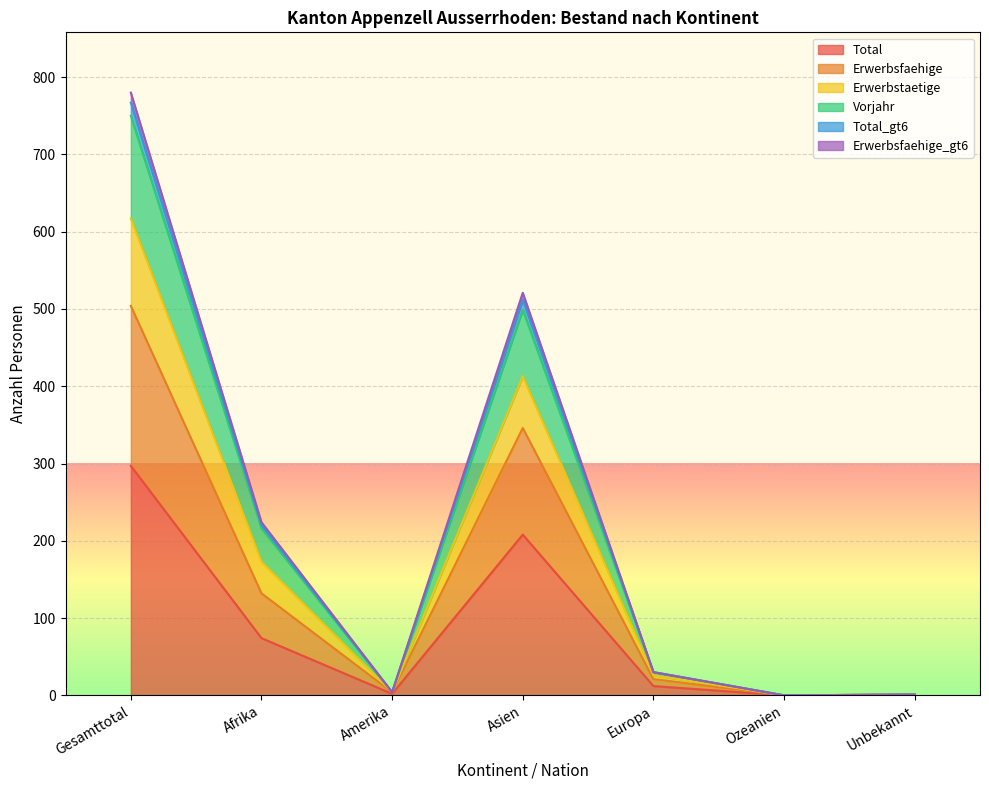

The Total series shows 348 at Asien. True or false?

False